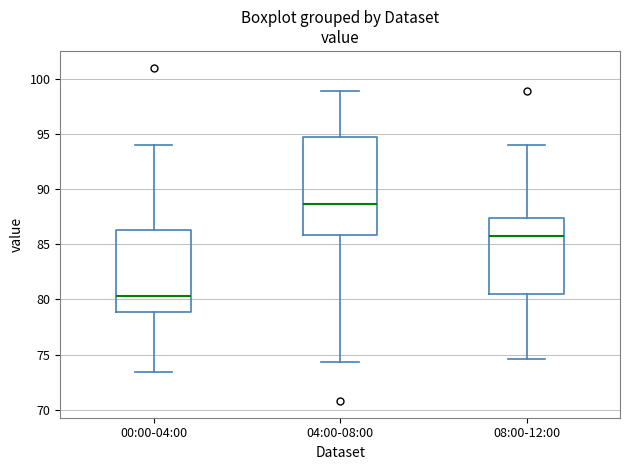

Which box is the tallest, from its lower edge to its upper edge?

04:00-08:00